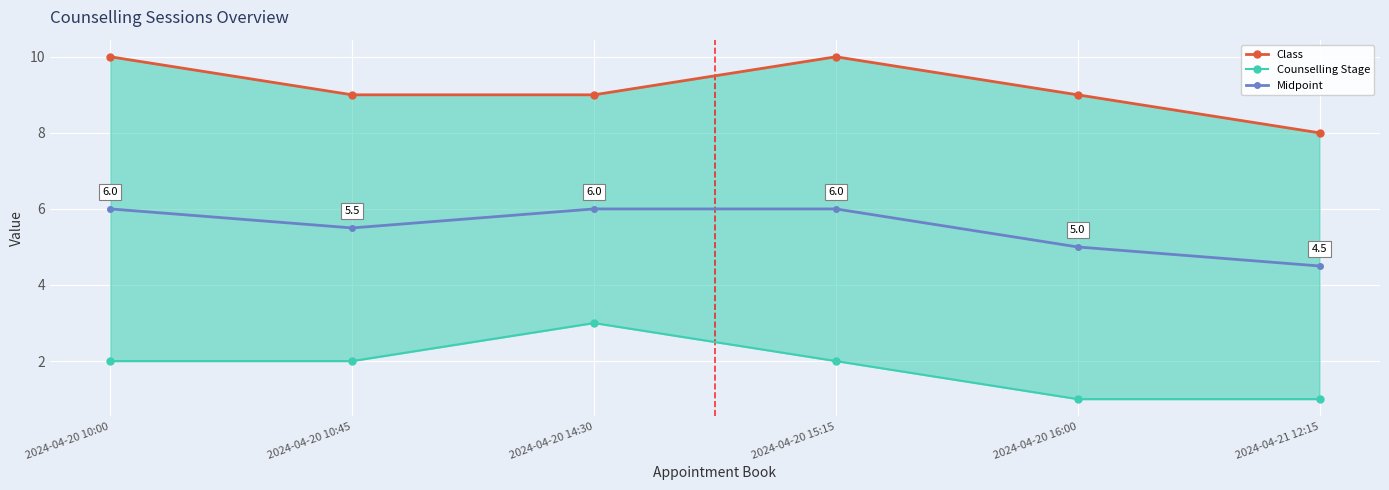

What is the lowest value of the Class series?

8.0